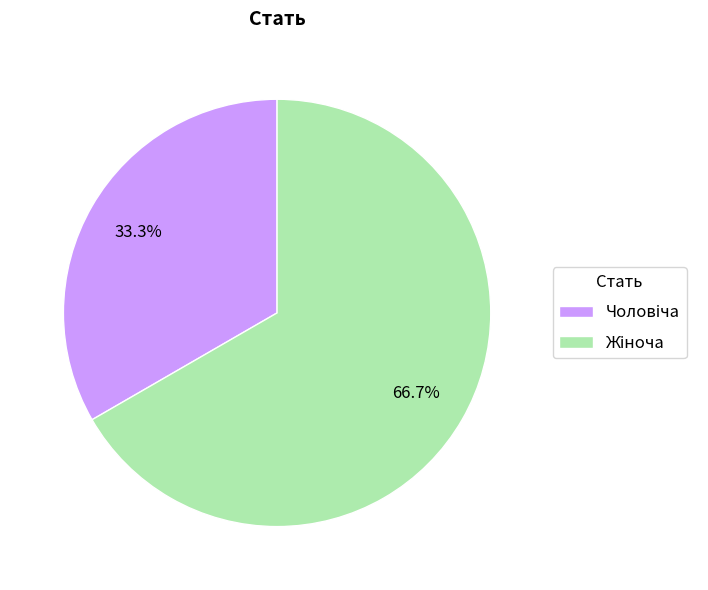

Is there any slice that represents more than half of the pie?

Yes